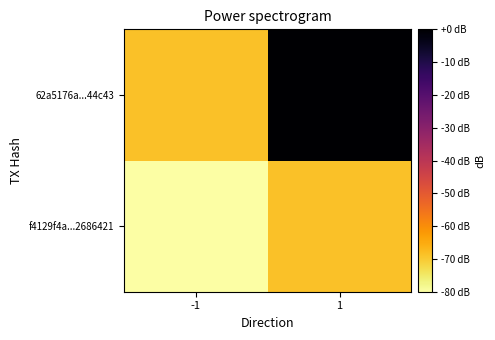

Which series has the largest range (max minus min)?

62a5176a...44c43